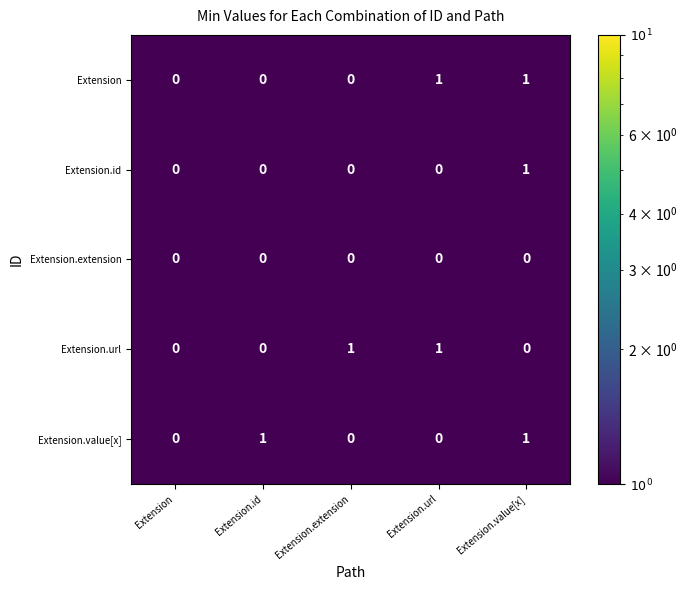

At which category is the sum across all series the highest?

Extension.value[x]